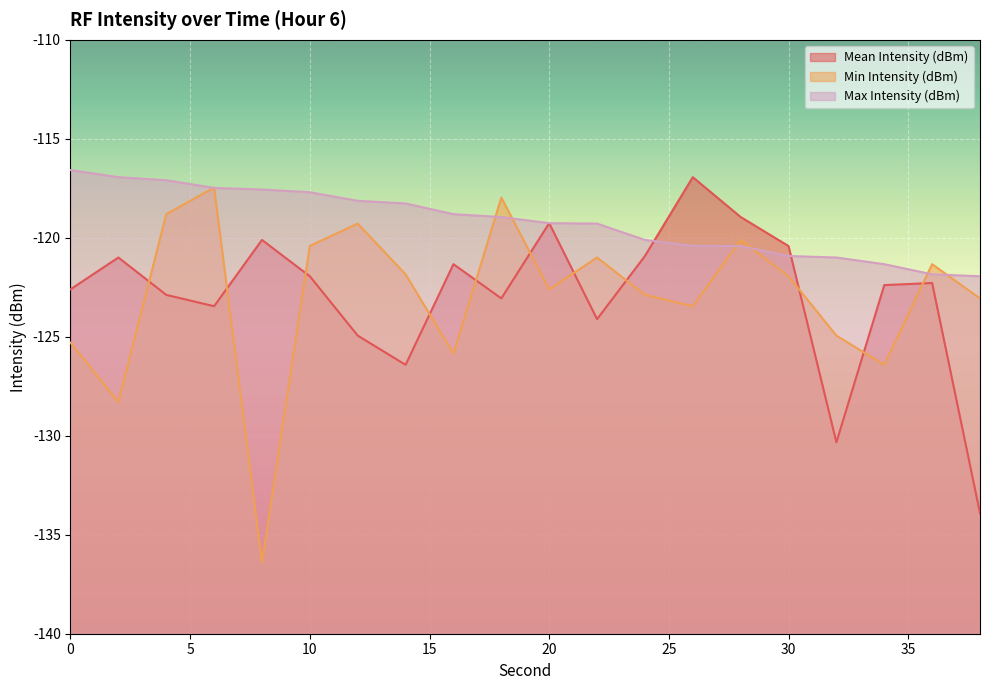

What is the average value of the Mean Intensity (dBm) series?

-122.9